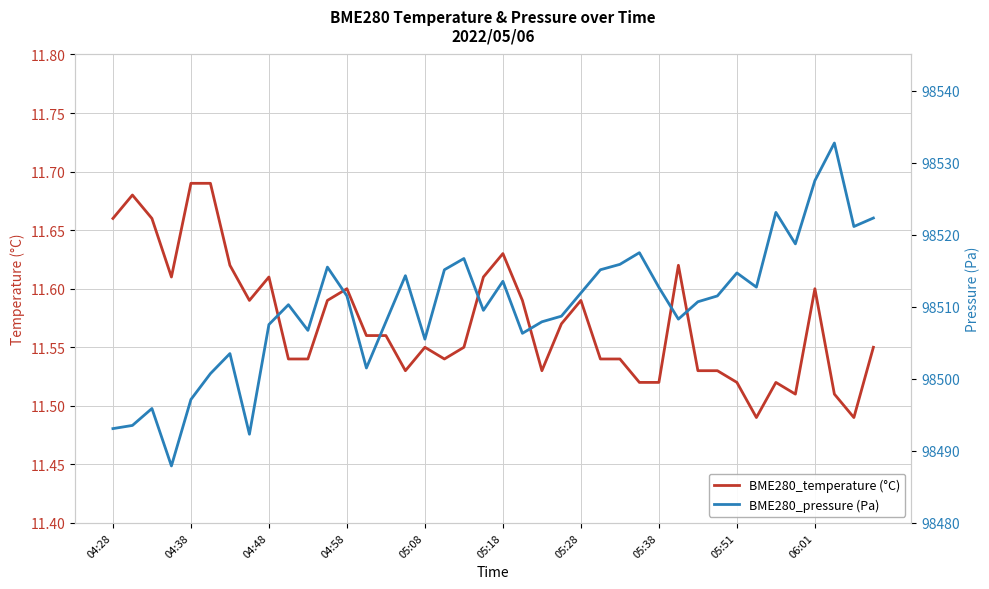

True or false: BME280_pressure (Pa) has more than 0 points higher than both neighbors.

True